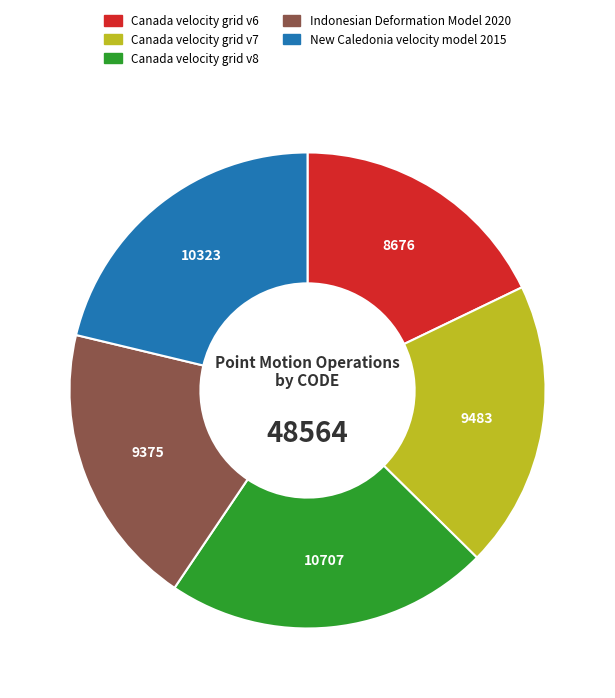

Does New Caledonia velocity model 2015 account for over 50% of the chart?

No